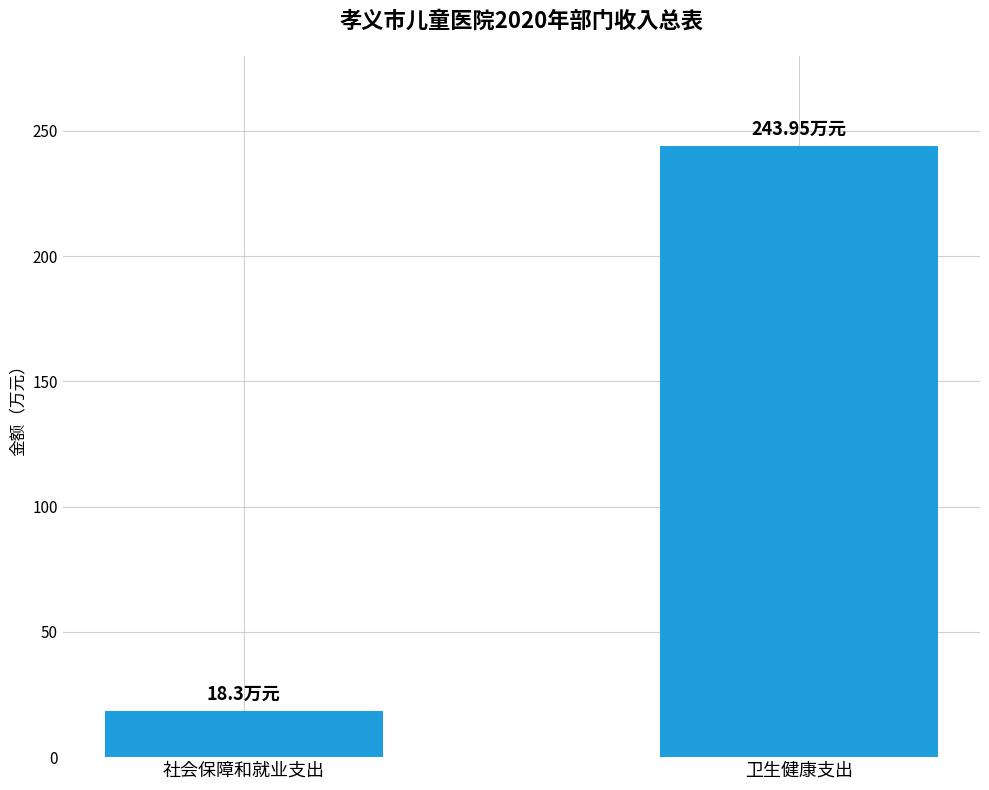

What is the average value?

131.1